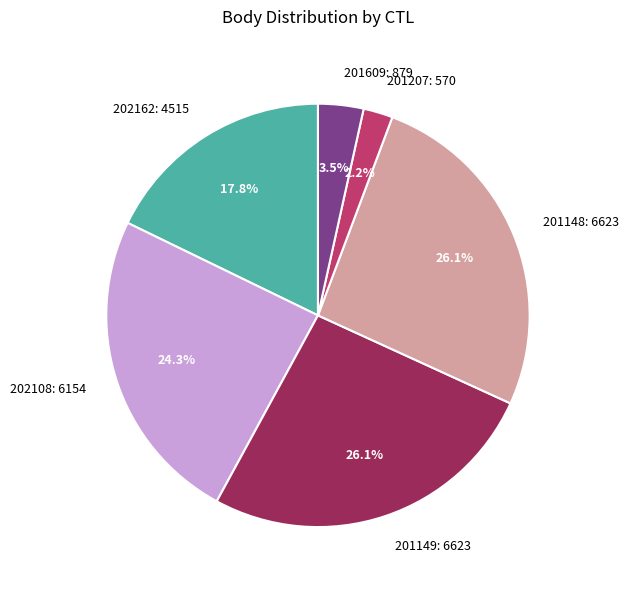

To the nearest percent, what is the difference between the 202108 and 202162 slice percentages?

6%